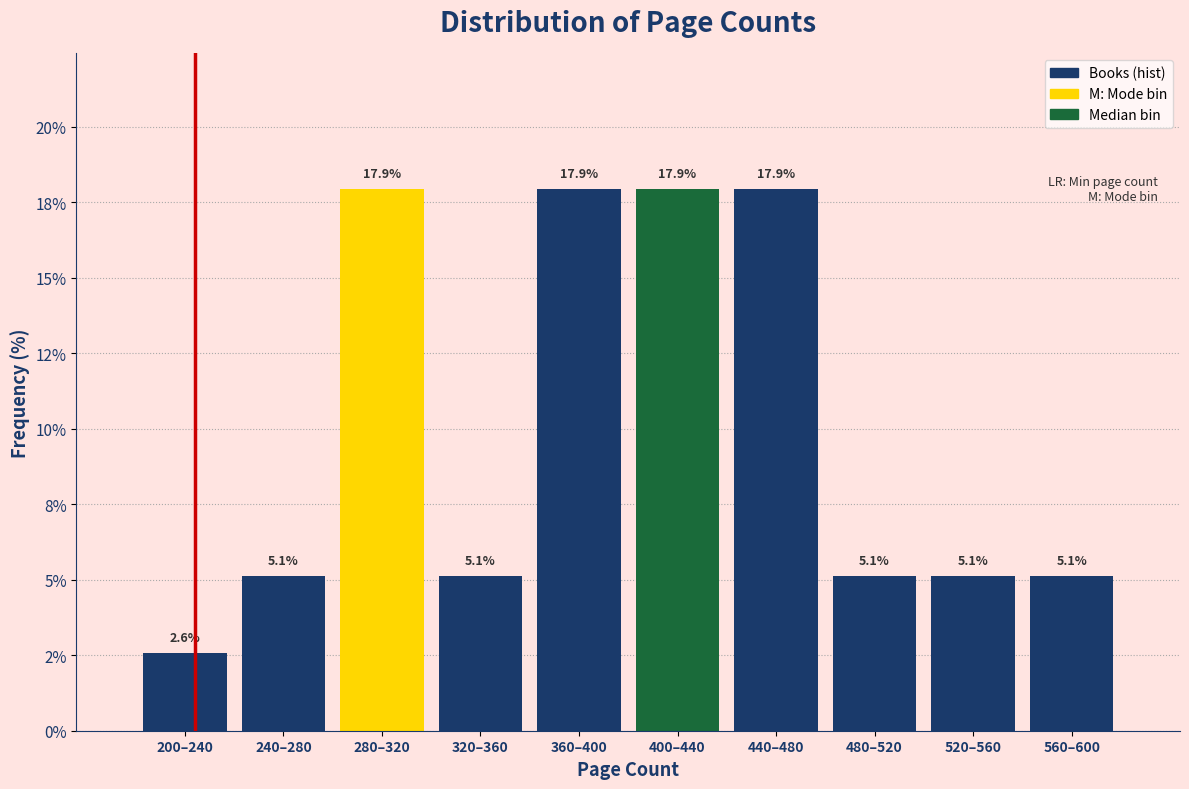

Are the bars horizontal?

No